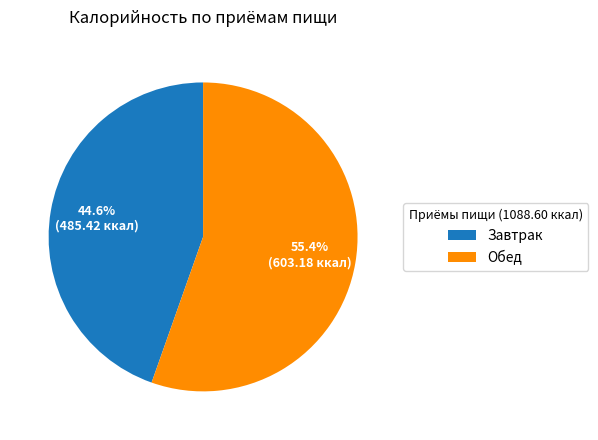

The Завтрак slice represents 36% of the pie. True or false?

False